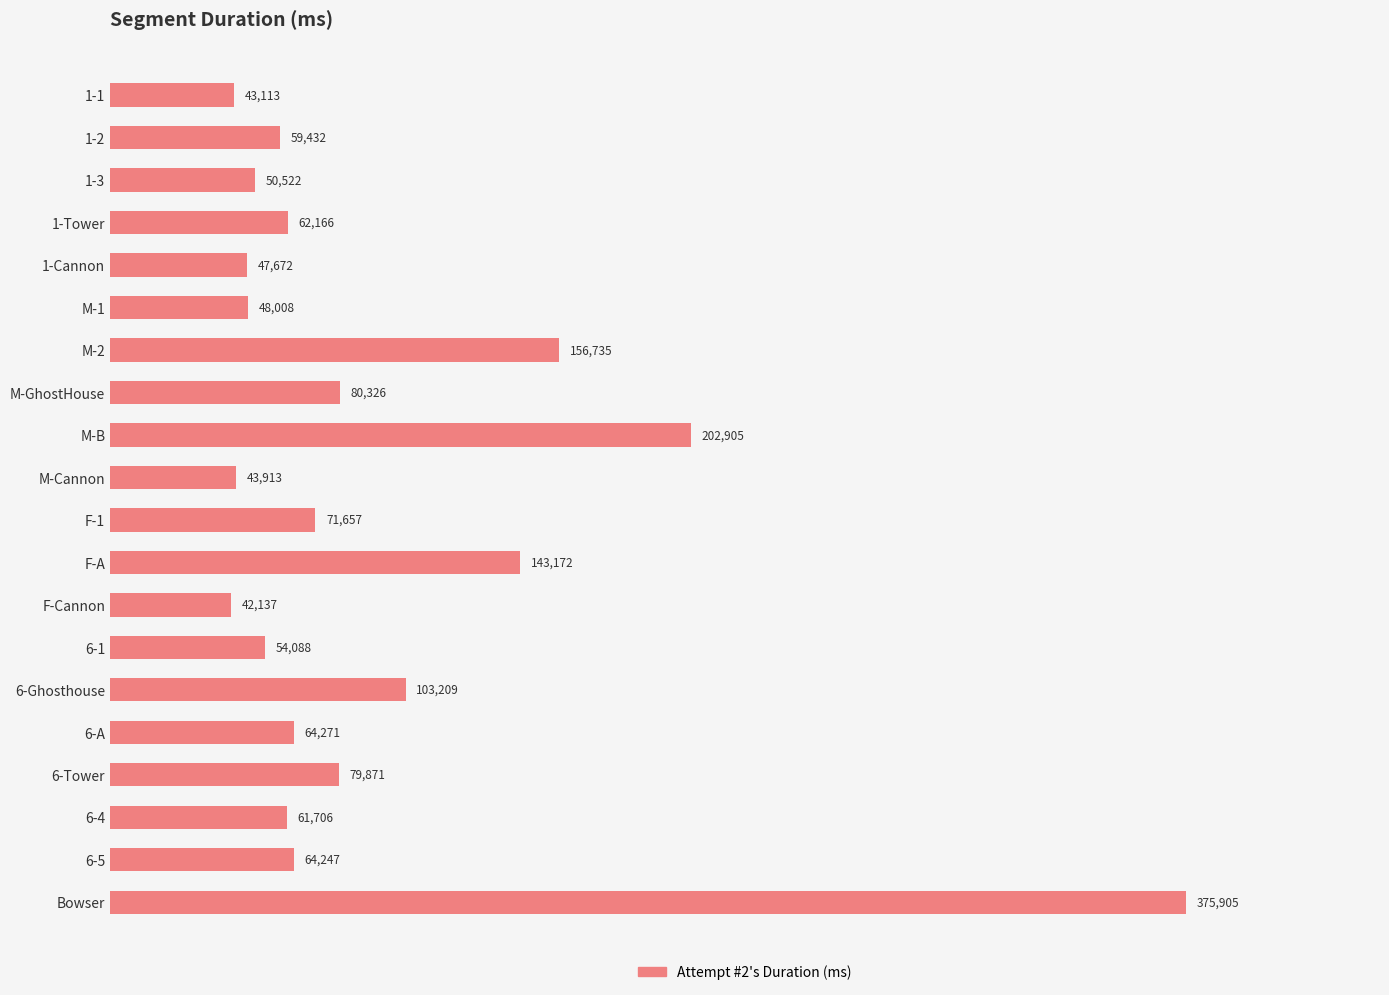

What is the label of the 5th bar from the bottom?

6-A